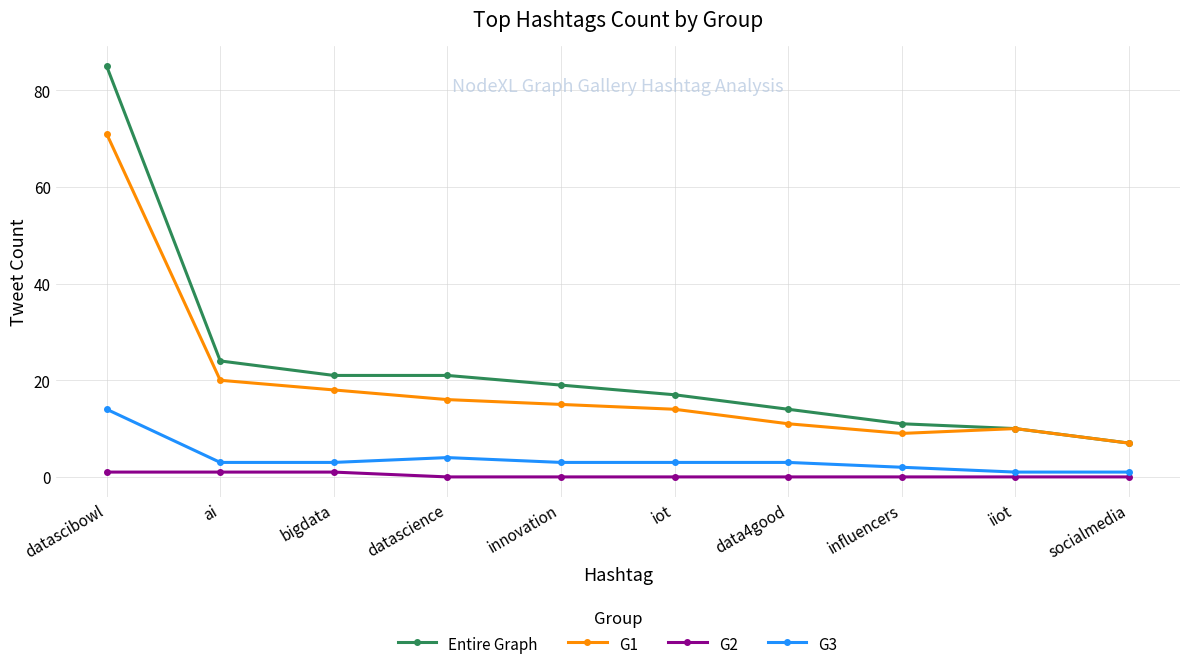

What is the label of the 5th point from the right?

iot